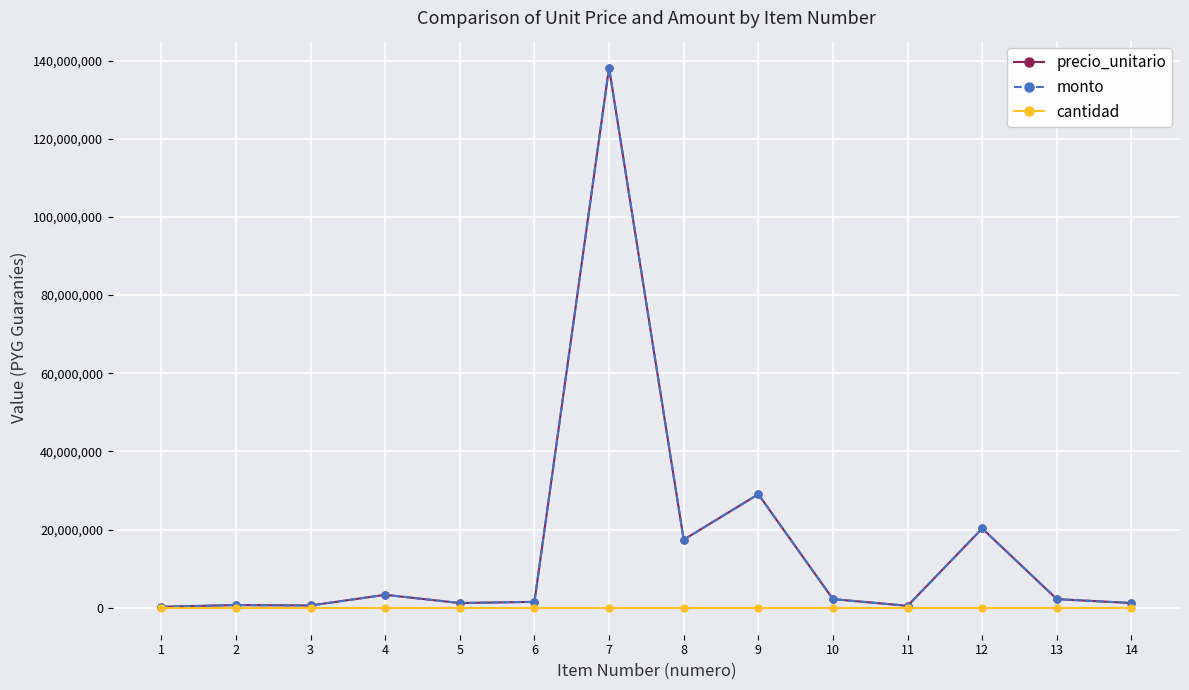

Which series changed the most between 8 and 13?

precio_unitario